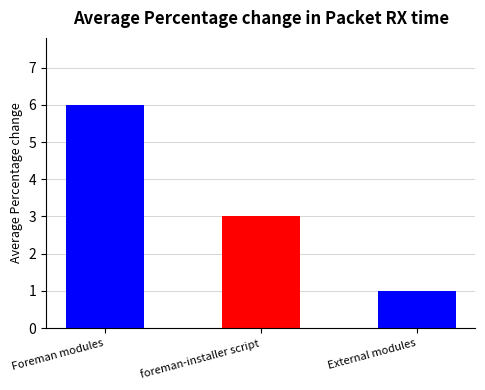

What position from the left is External modules?

3